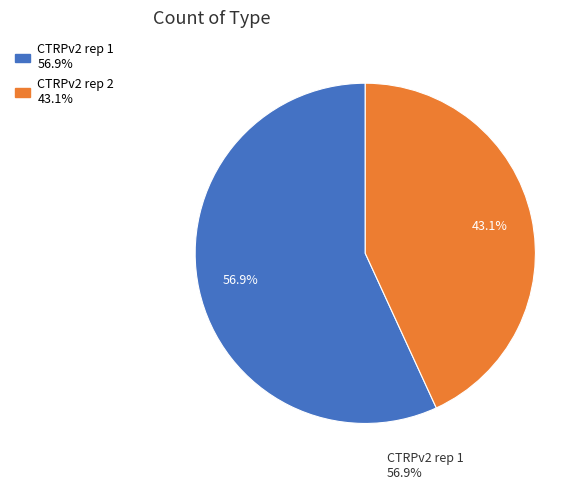

Is there any slice that represents more than half of the pie?

Yes